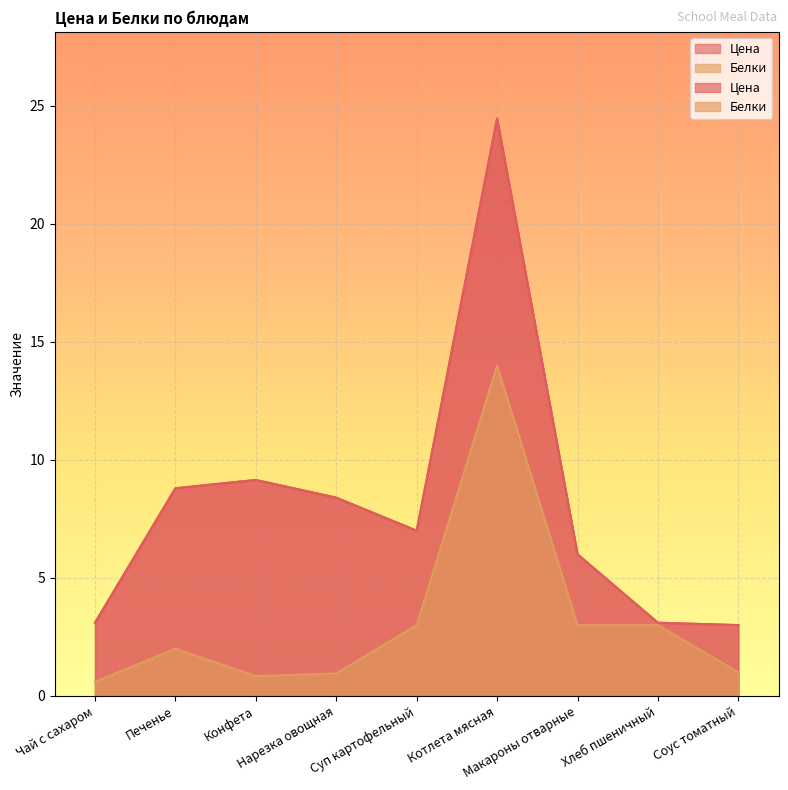

True or false: Белки has a value of 1.0 at Соус томатный.

True